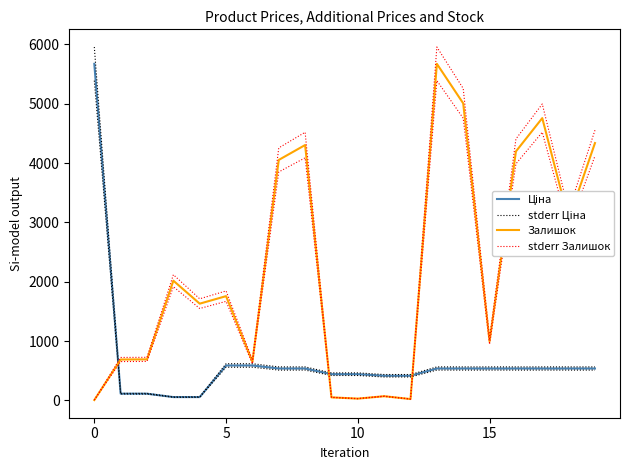

True or false: stderr Ціна and Ціна cross at least once.

False